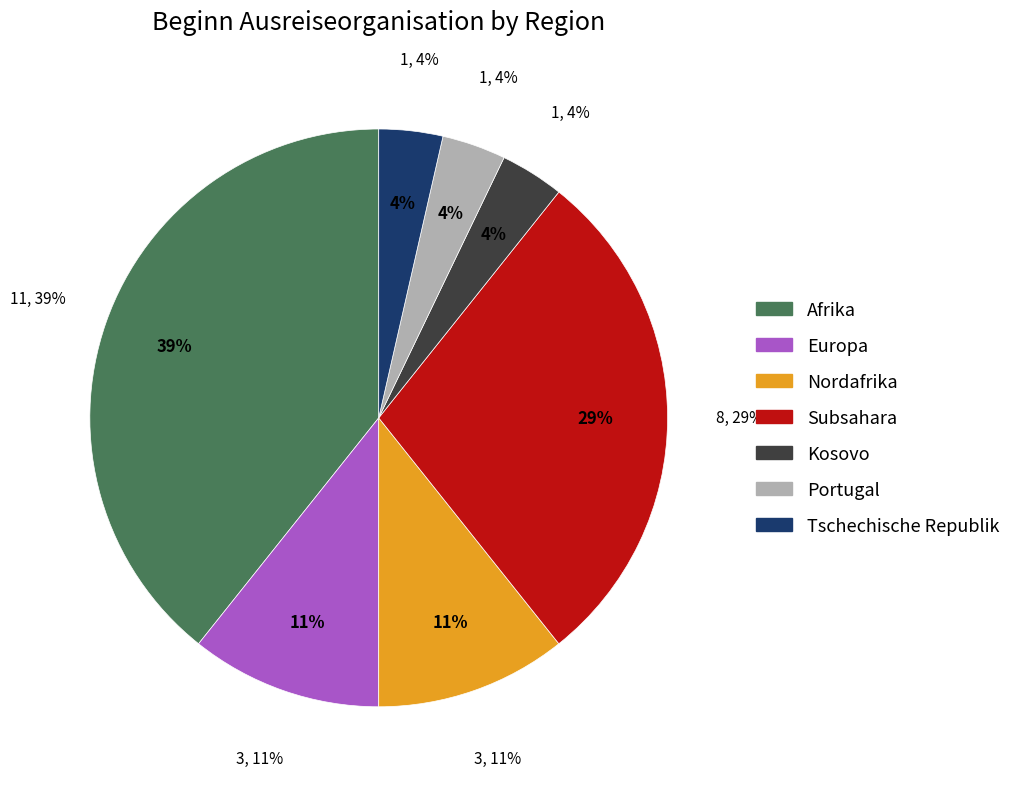

Which category has the biggest portion of the pie?

Afrika